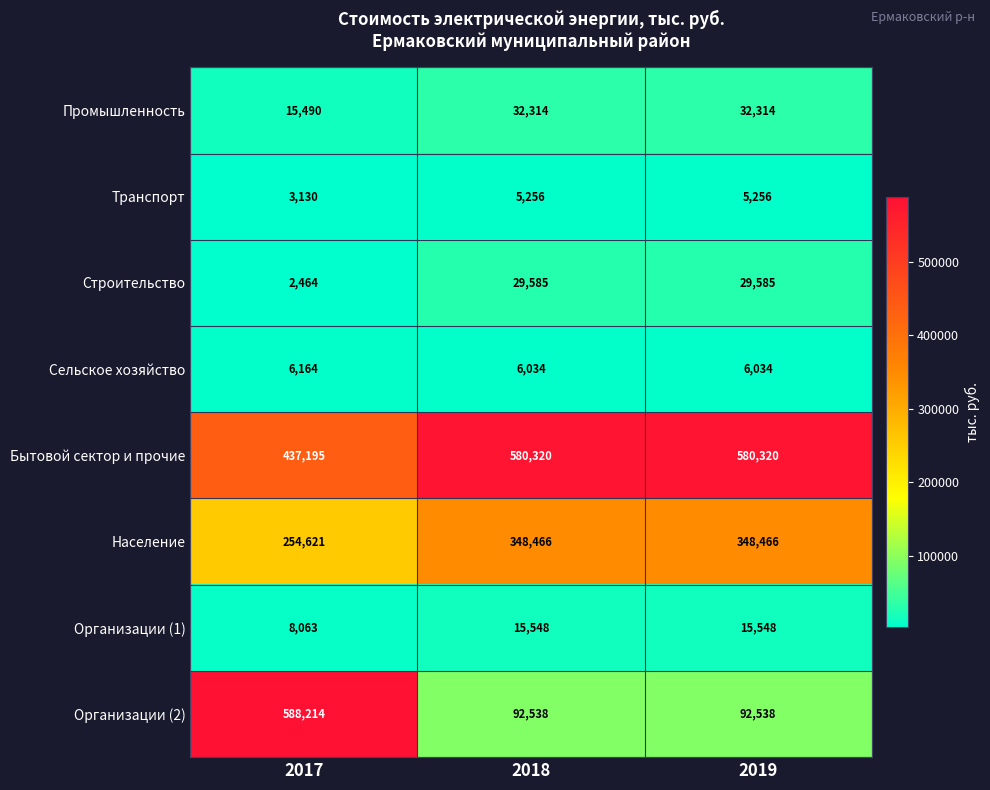

What is the total value across all series at 2018?

1110061